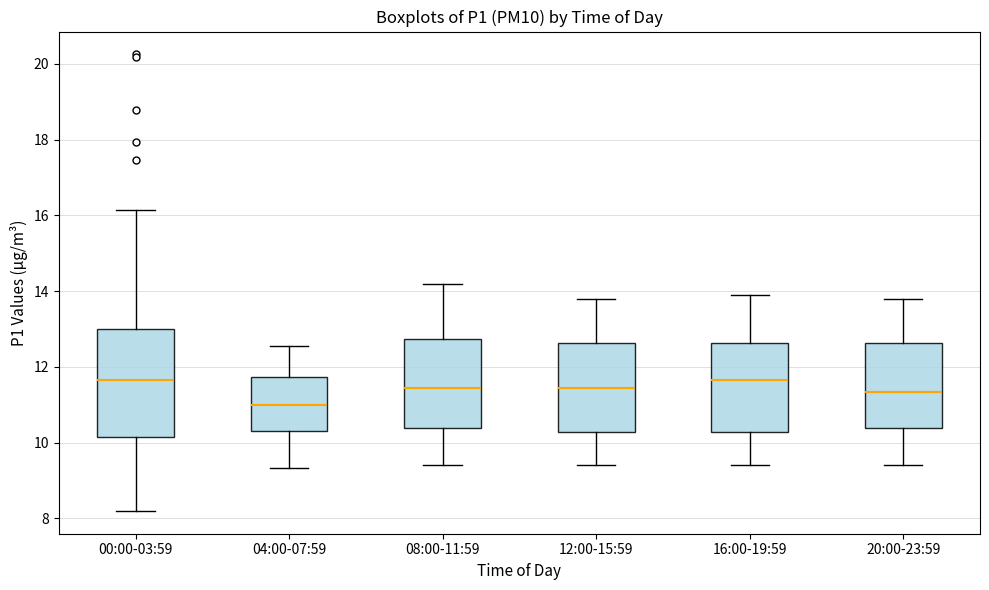

Where does the lower whisker of the box for 16:00-19:59 end on the y-axis? The values are not printed on the chart, so give them approximately, as read against the axis.

9.4